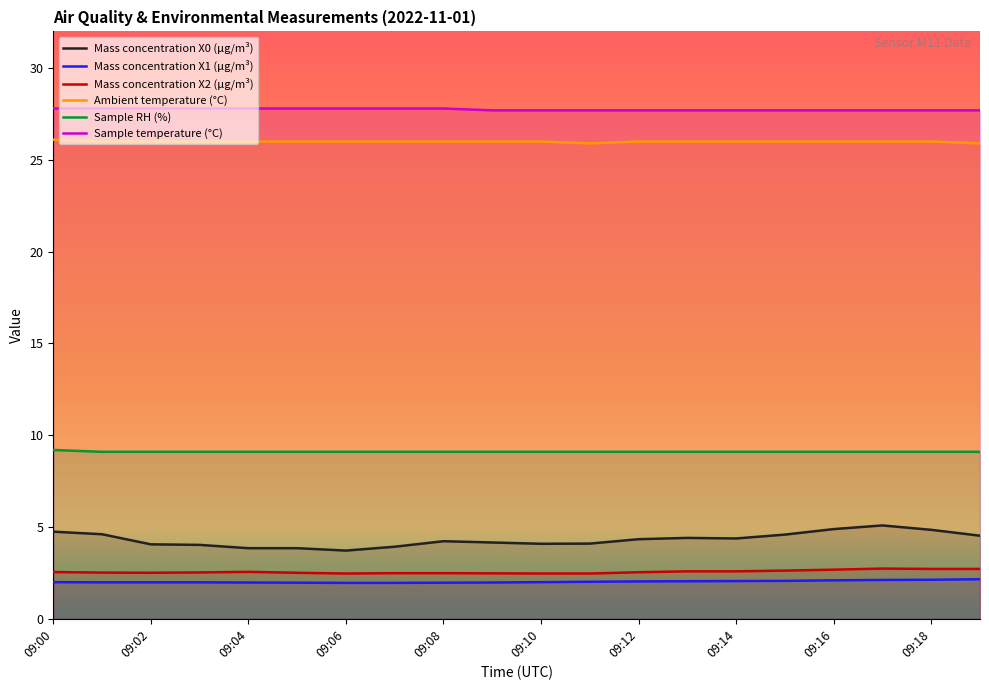

True or false: Sample RH (%) and Mass concentration X0 (μg/m³) intersect in this chart.

False